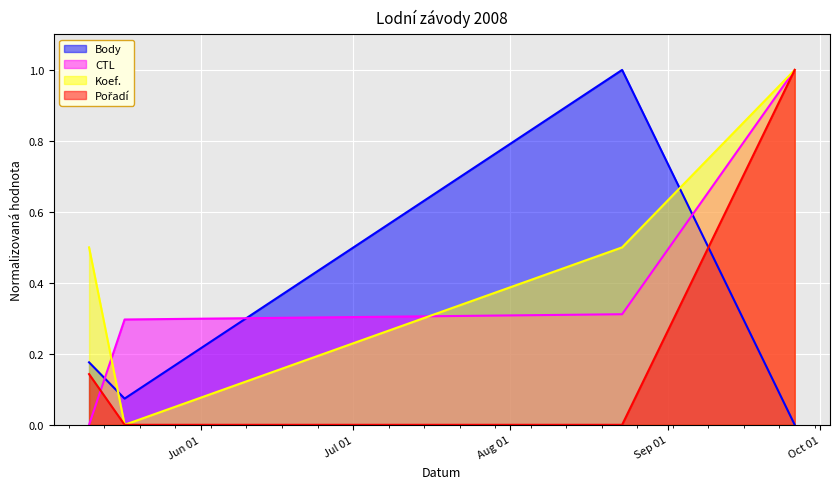

How many lines are shown in the chart?

4